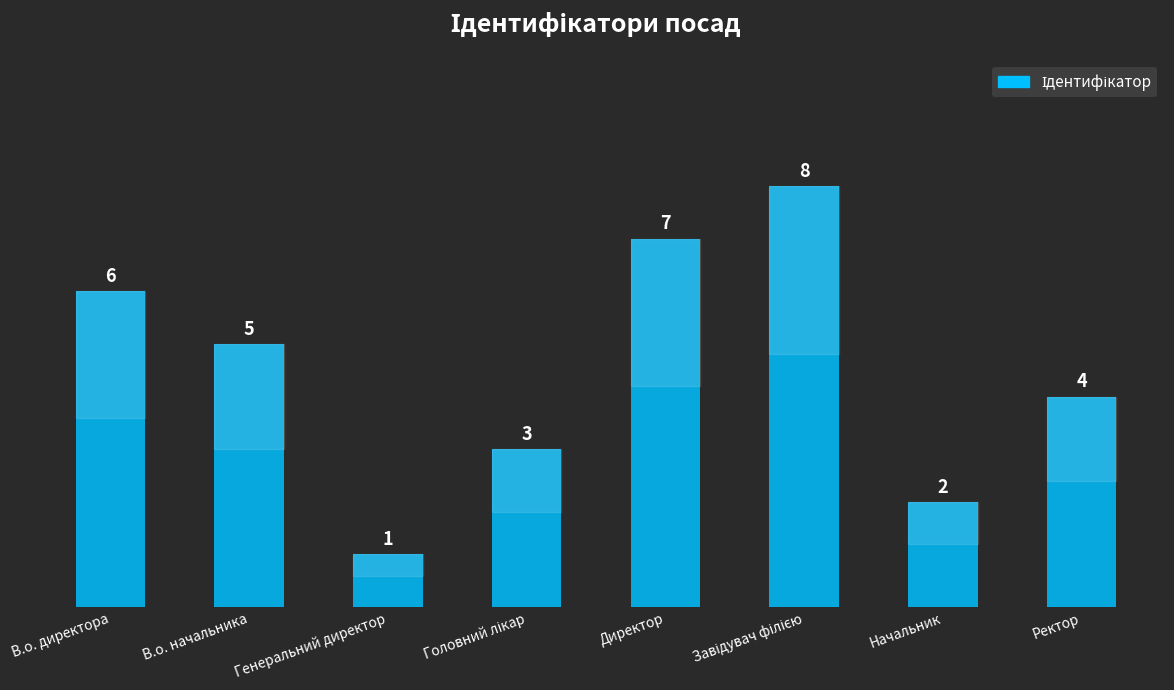

What is the sum of all values?

36